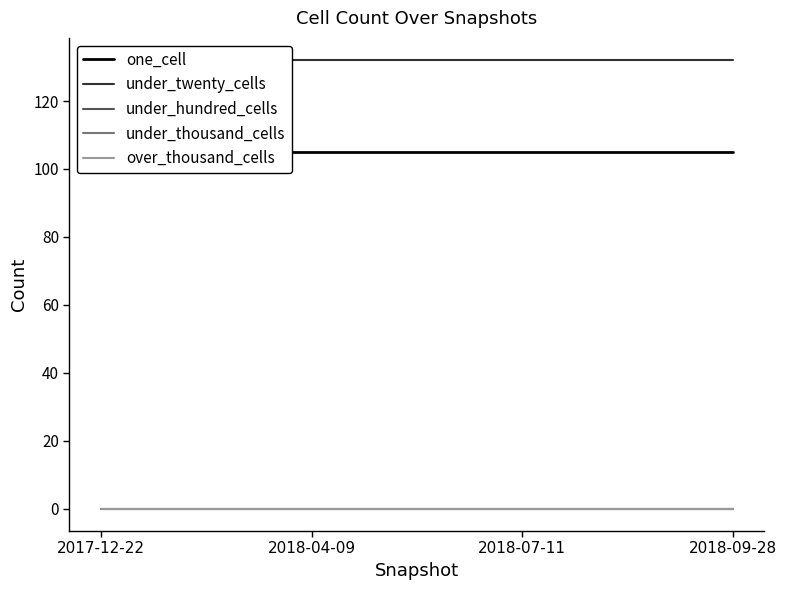

What is the label of the 2nd point from the left?

2018-04-09